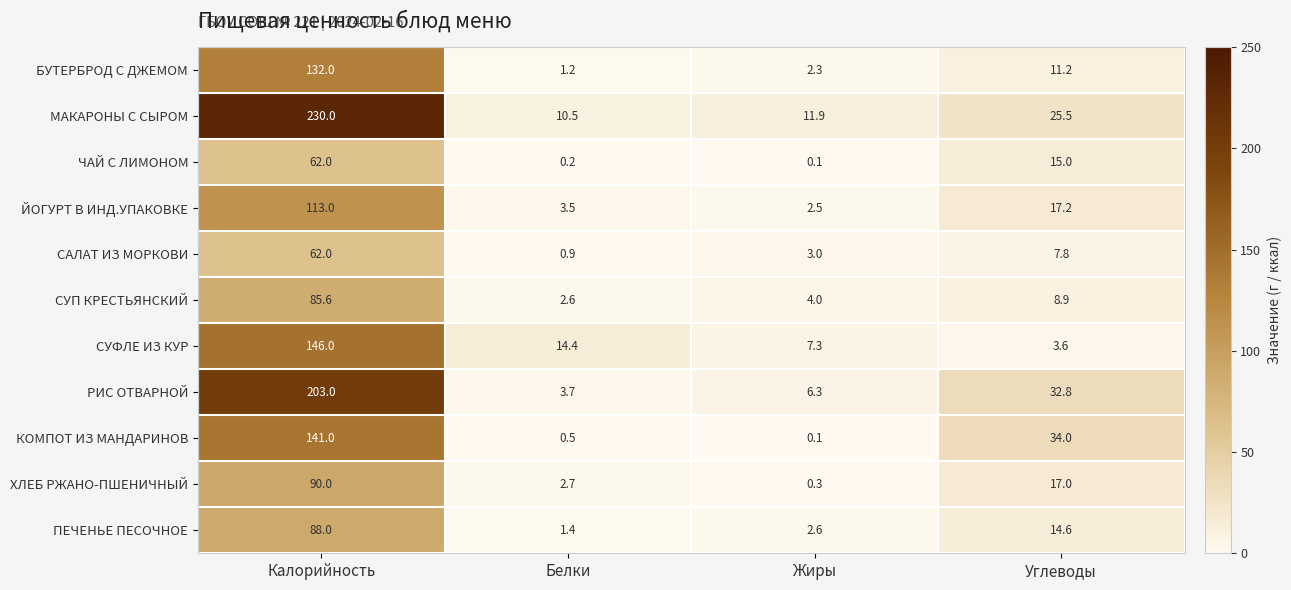

Which series has the largest total across all categories?

МАКАРОНЫ С СЫРОМ